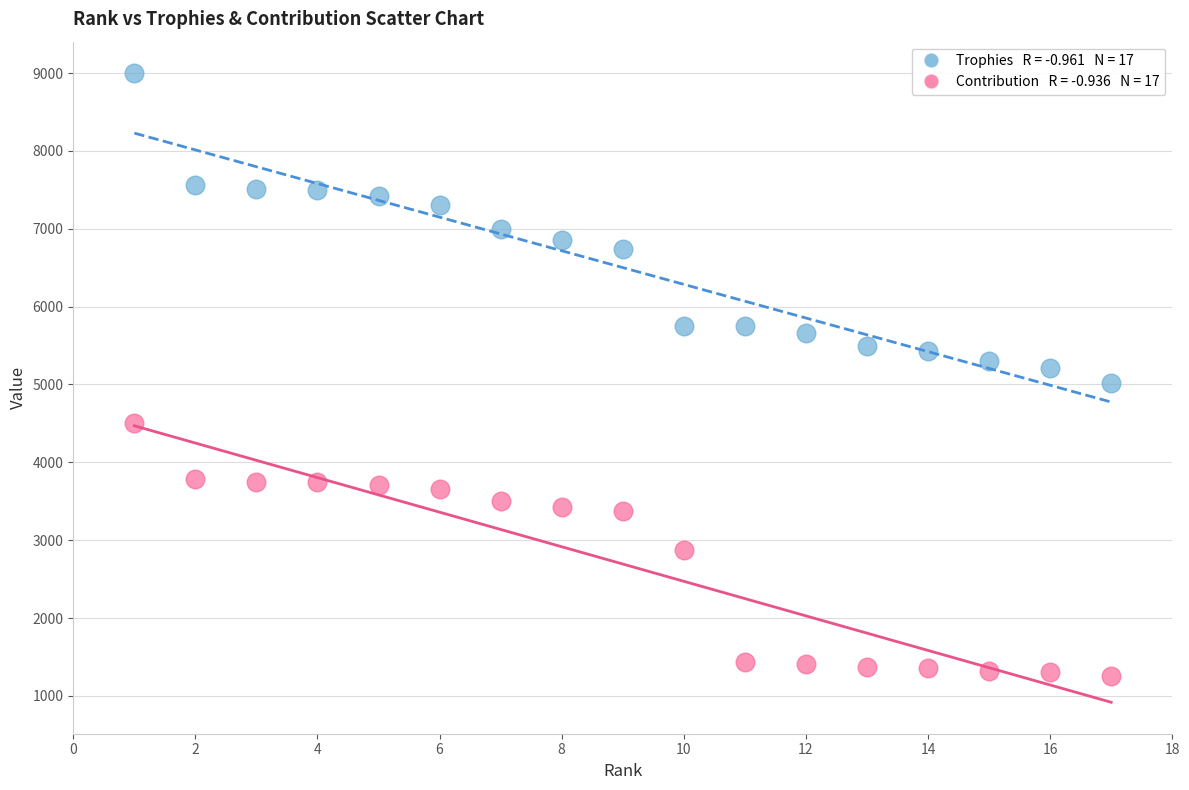

Across all data points, what is the range of X values (max minus min)?

16